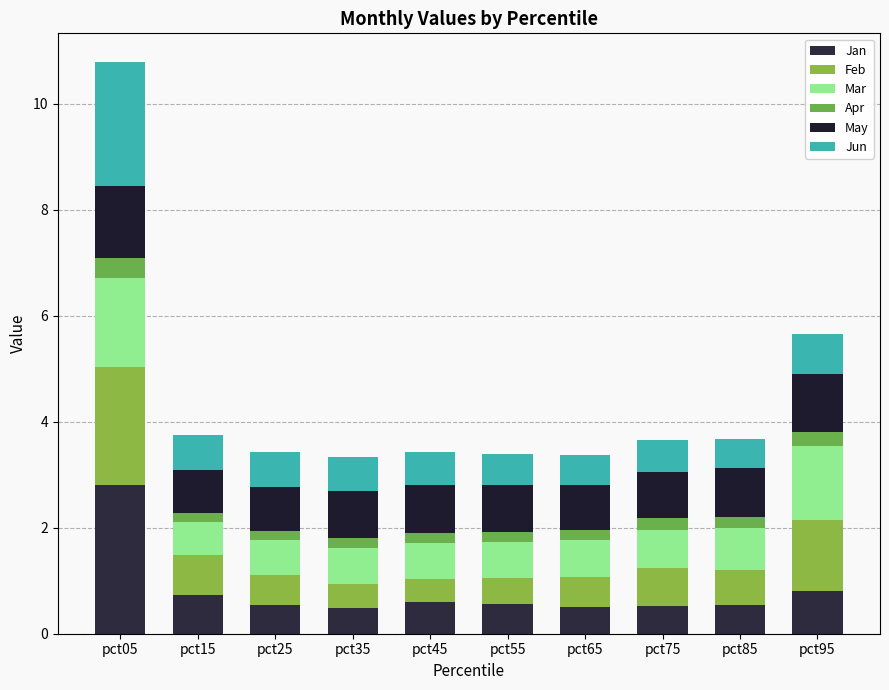

Does the chart contain any negative values?

No